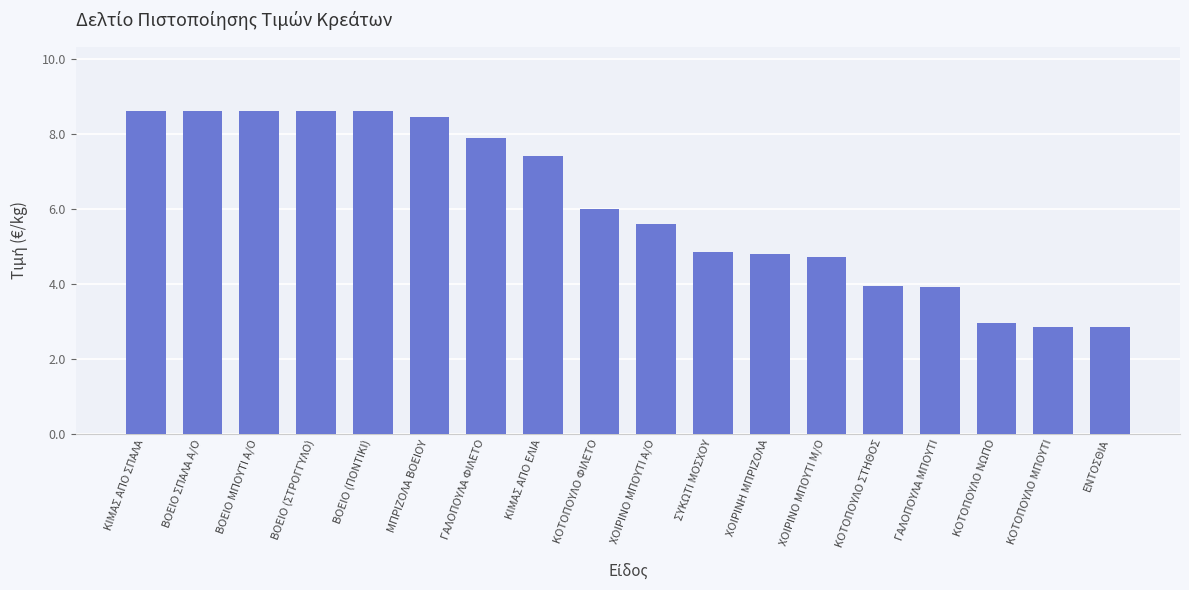

How many bars are there in total?

18